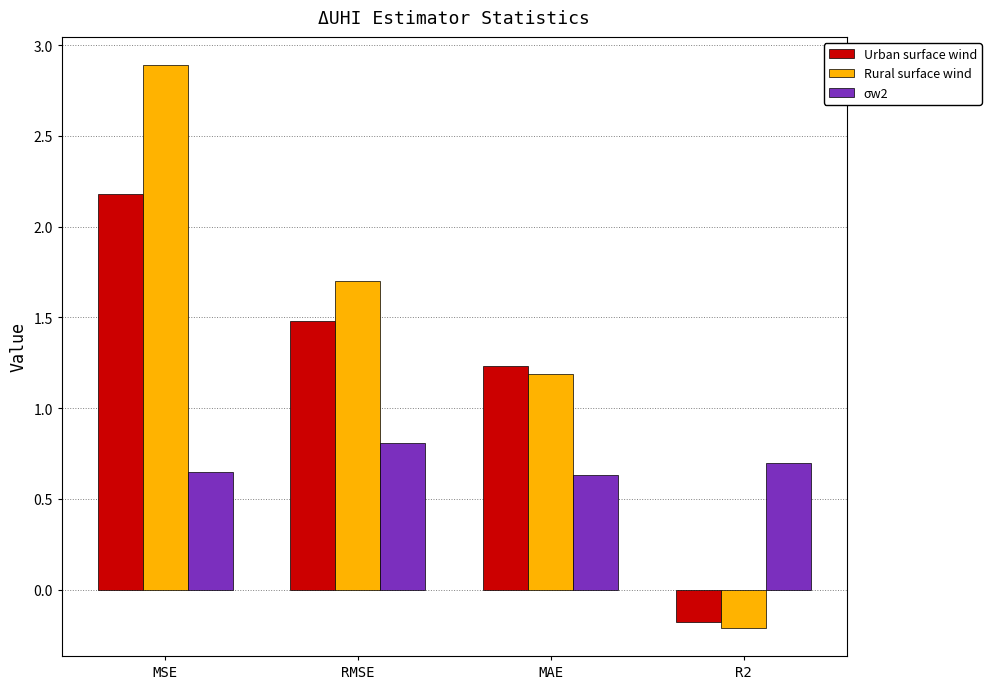

What is the sum of the σw2 values at RMSE and MAE?

1.4